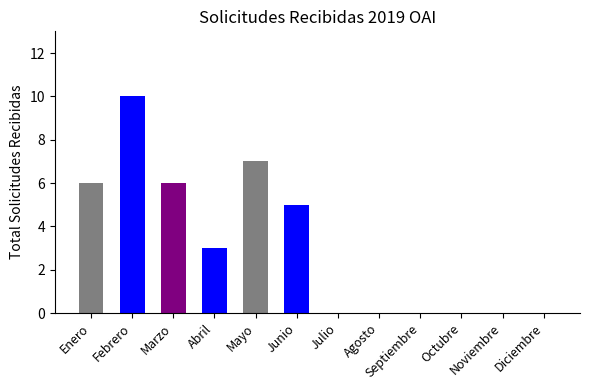

At which label does the data first exceed 3?

Enero